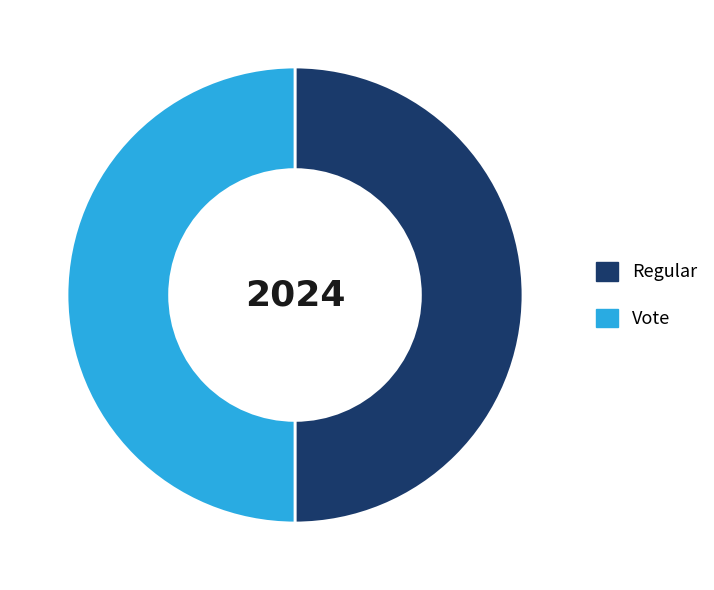

Combined, do Vote and Regular account for over 50%?

Yes